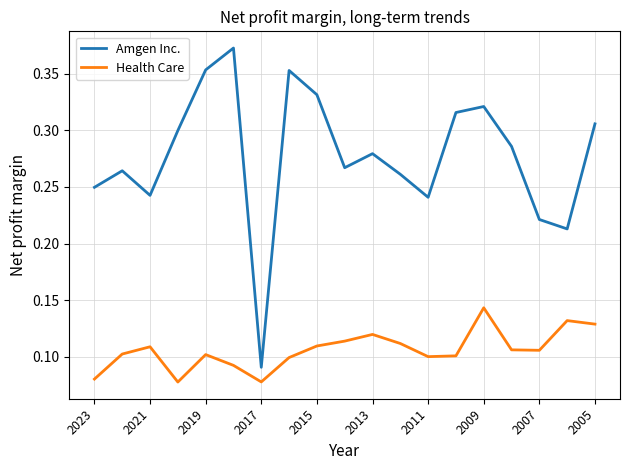

Which series has the widest spread of values?

Amgen Inc.